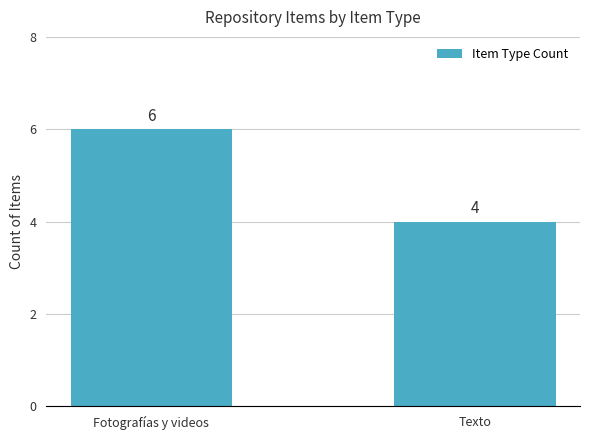

What is the average value?

5